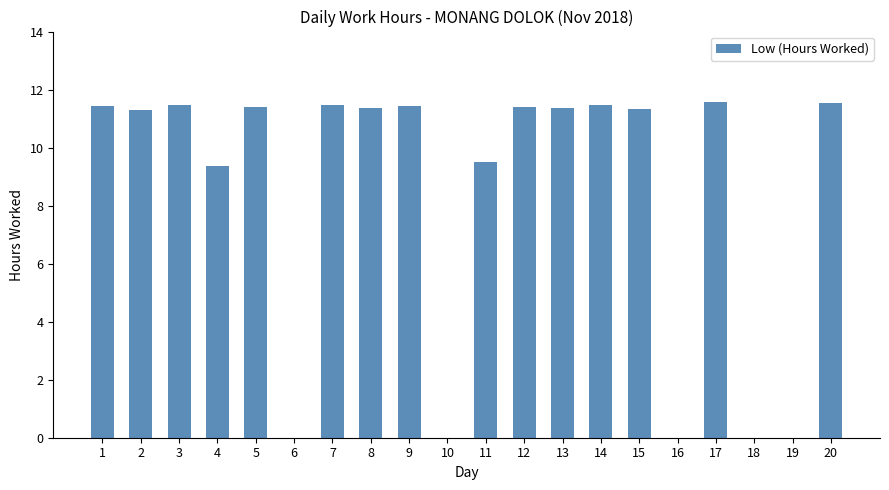

What is the maximum value shown in the chart?

11.6